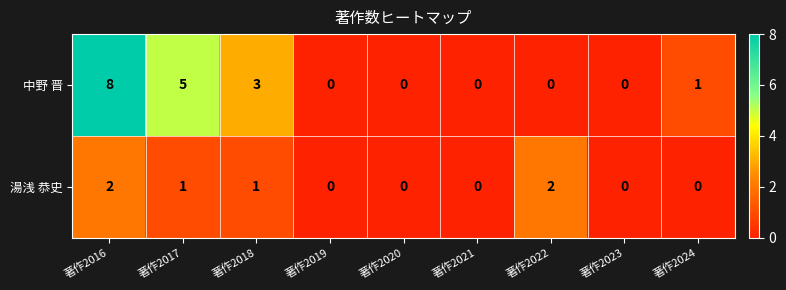

At 著作2016, list the series in order from smallest to largest.

湯浅 恭史, 中野 晋